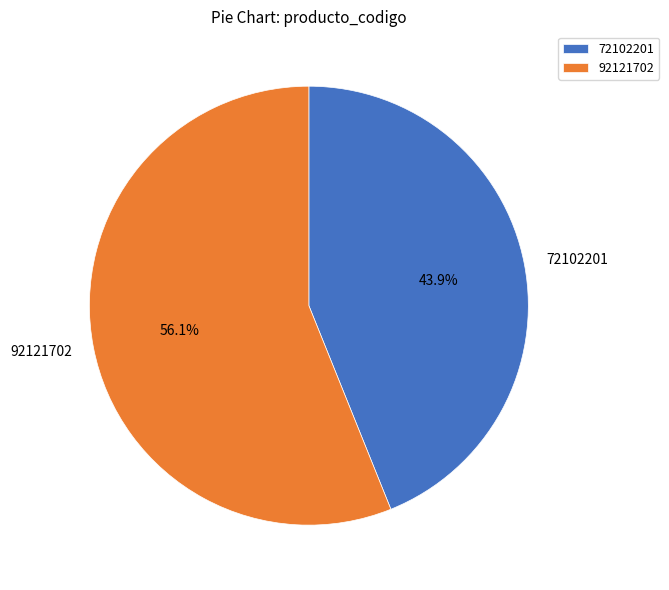

Rank the categories by value from highest to lowest.

92121702, 72102201